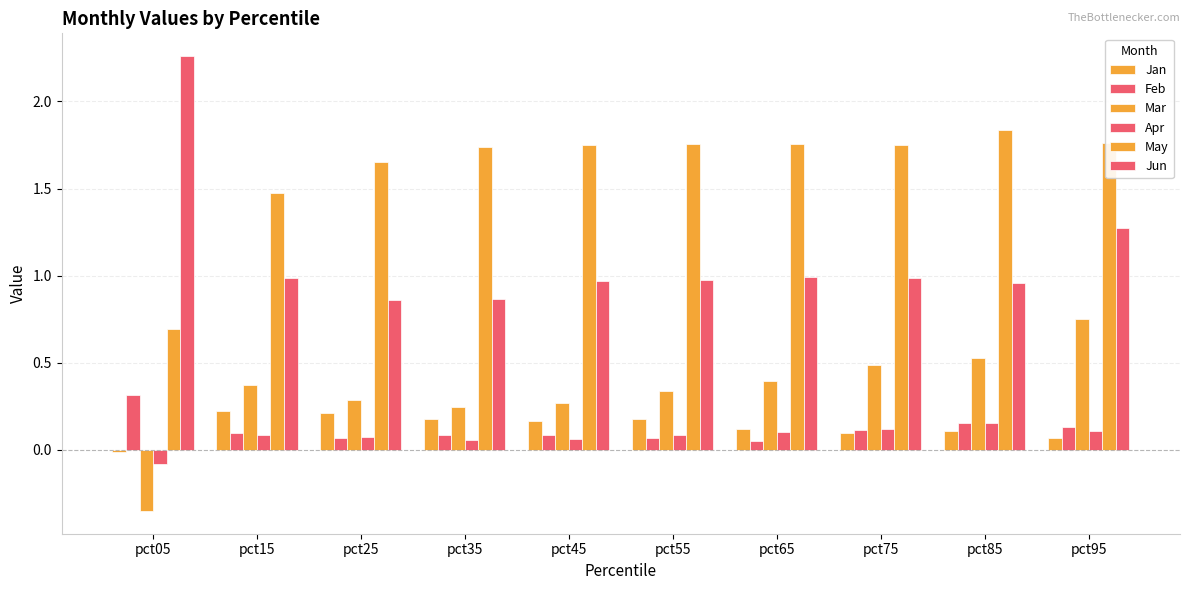

Where is Jan nearest to the value 0?

pct05